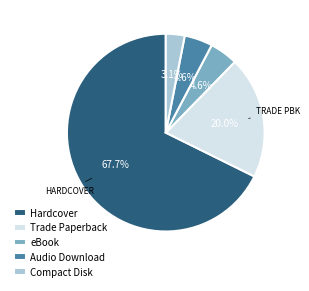

Does any single category account for the majority?

Yes